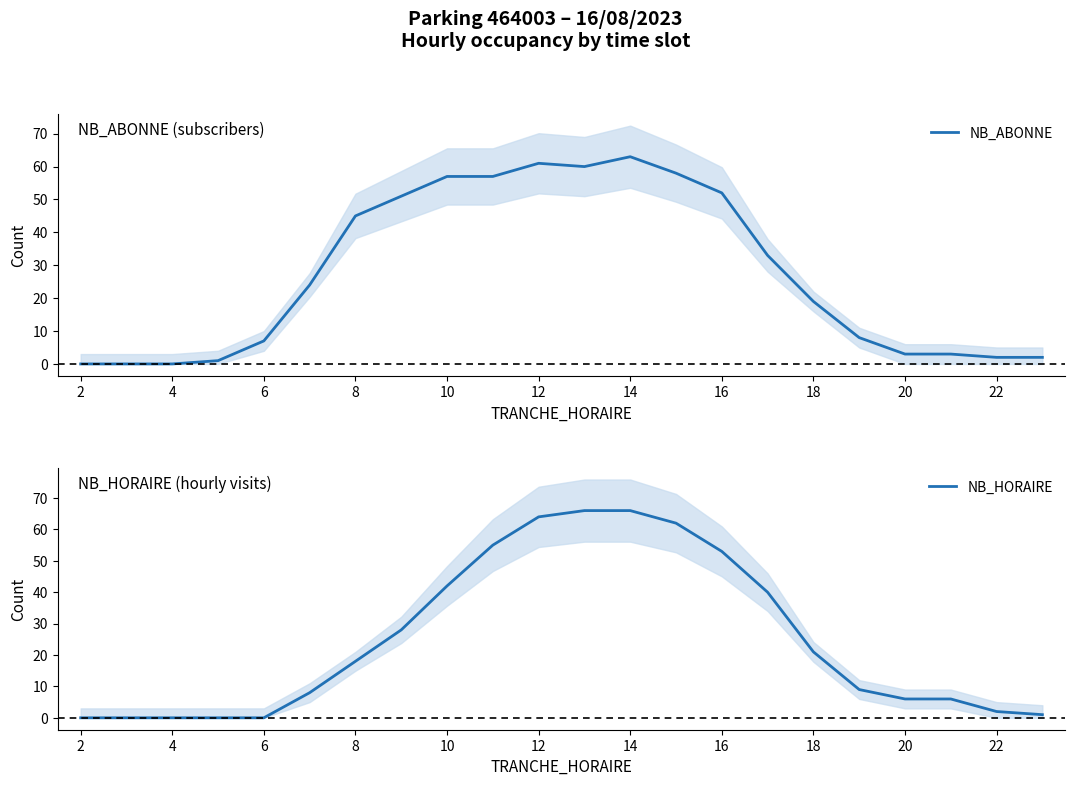

What is the approximate value of NB_HORAIRE at 20?

6